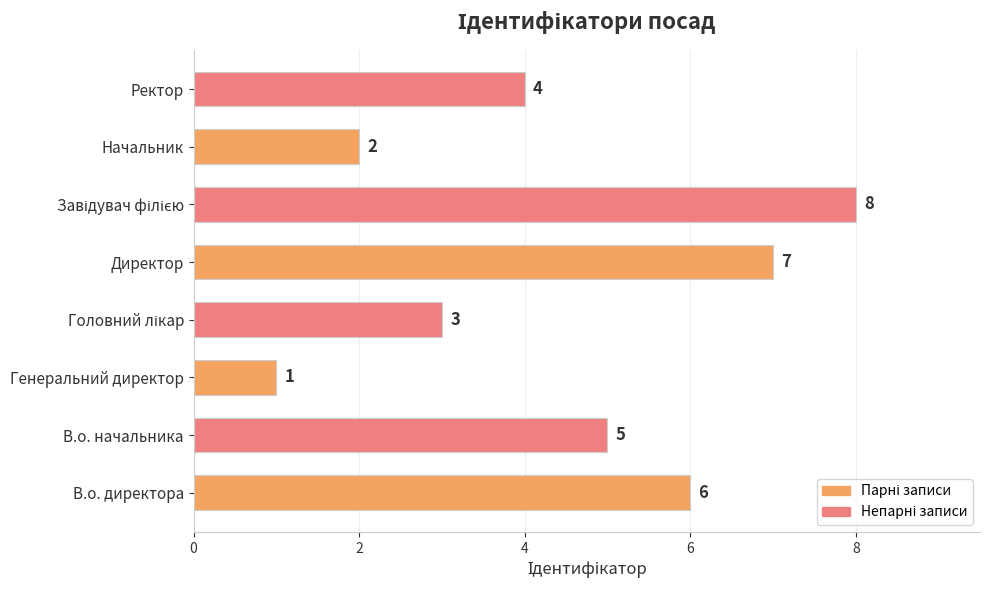

Count the number of data series in this chart.

1